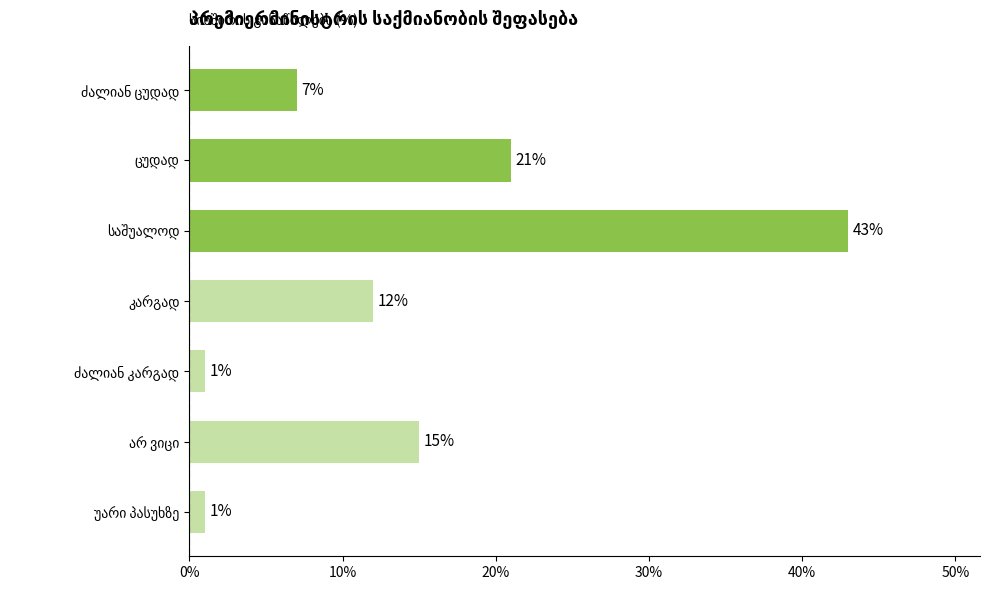

What is the average value?

14